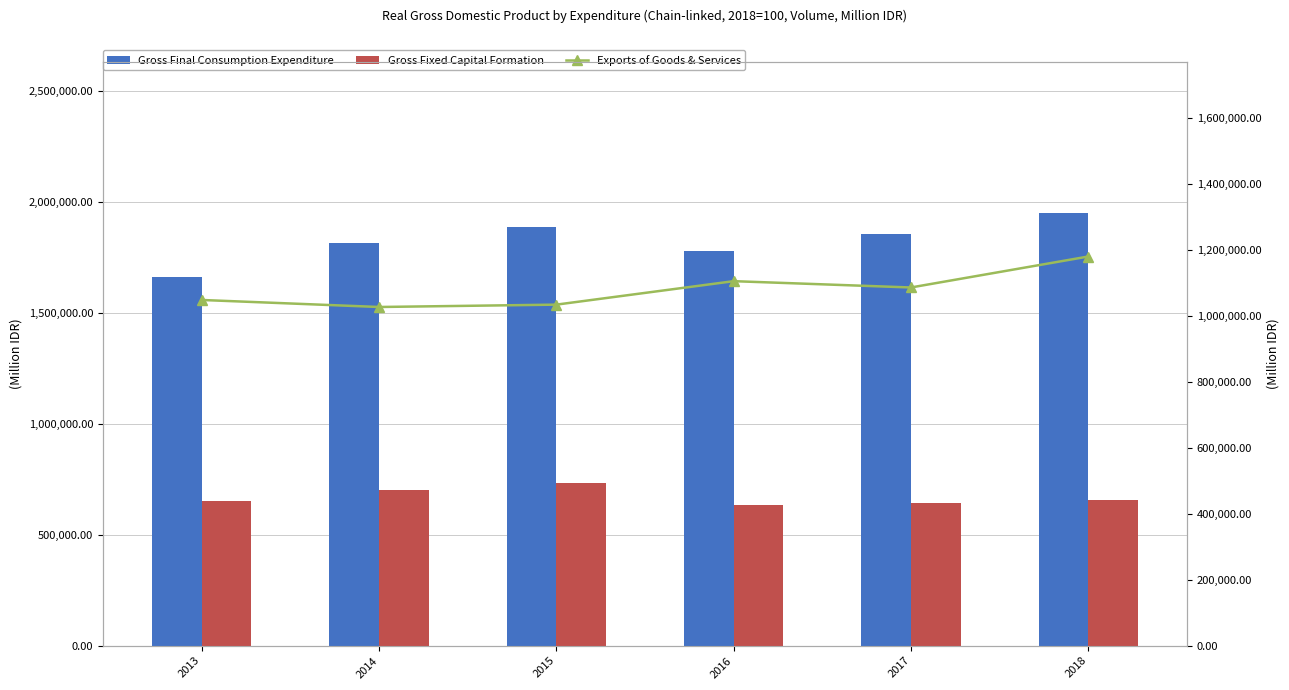

What is the value of the Gross Final Consumption Expenditure bar at the 4th from the left?

1780248.3